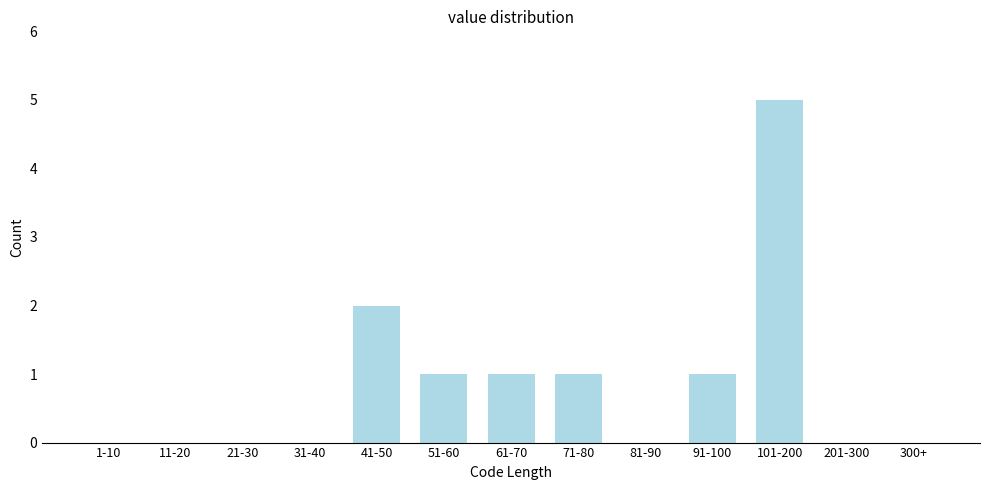

Reading left to right, extract all data points from this chart.

1-10=0	11-20=0	21-30=0	31-40=0	41-50=2	51-60=1	61-70=1	71-80=1	81-90=0	91-100=1	101-200=5	201-300=0	300+=0